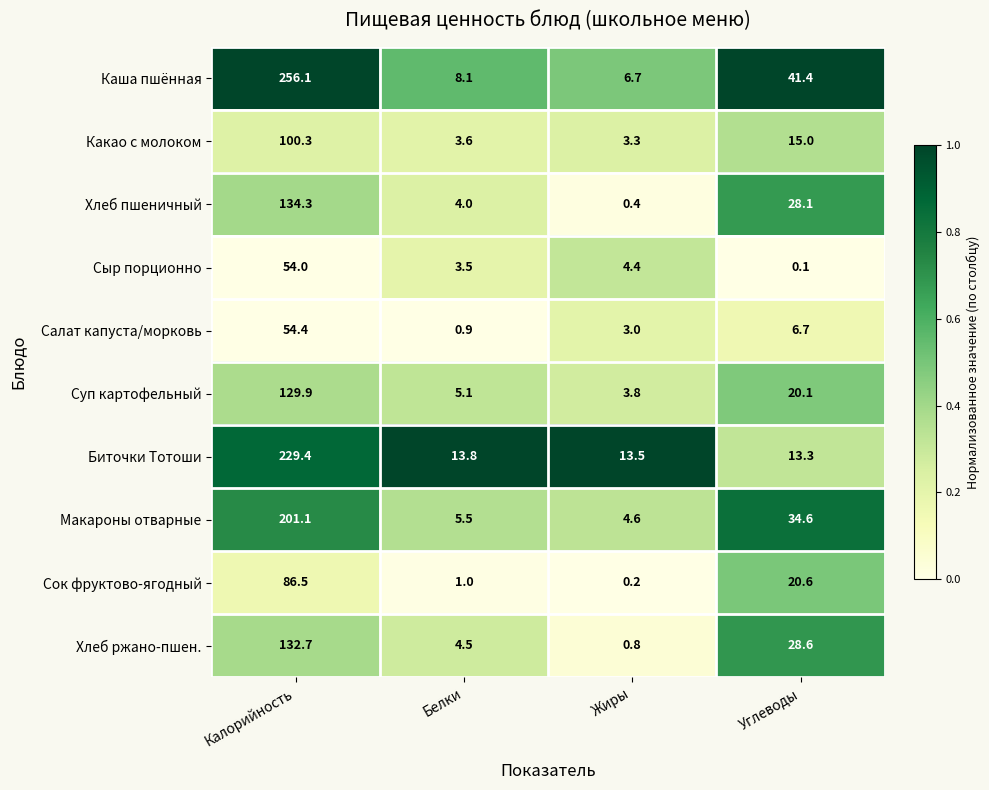

Which series has the widest spread of values?

Каша пшённая